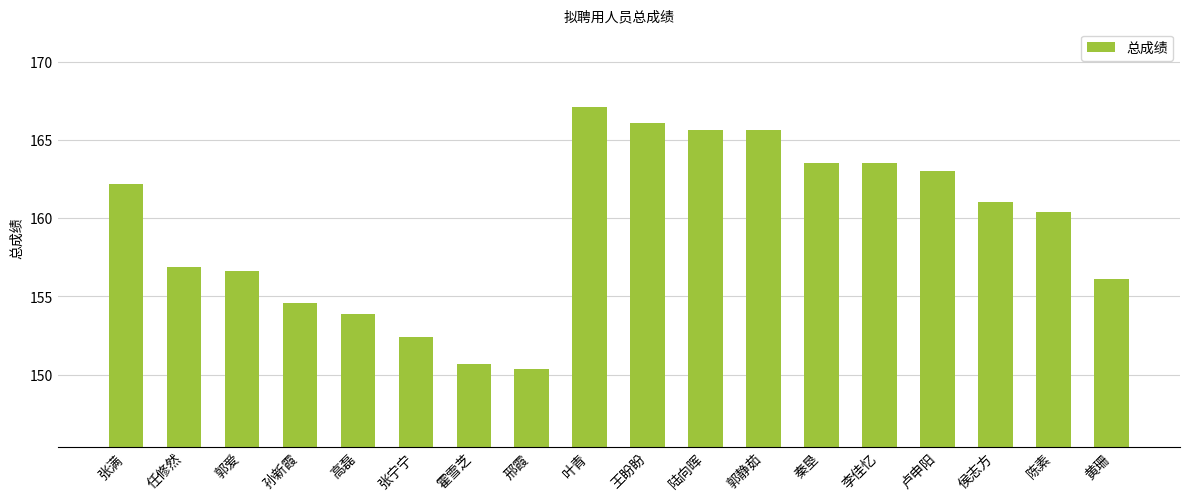

What is the sum of all values?

2869.6